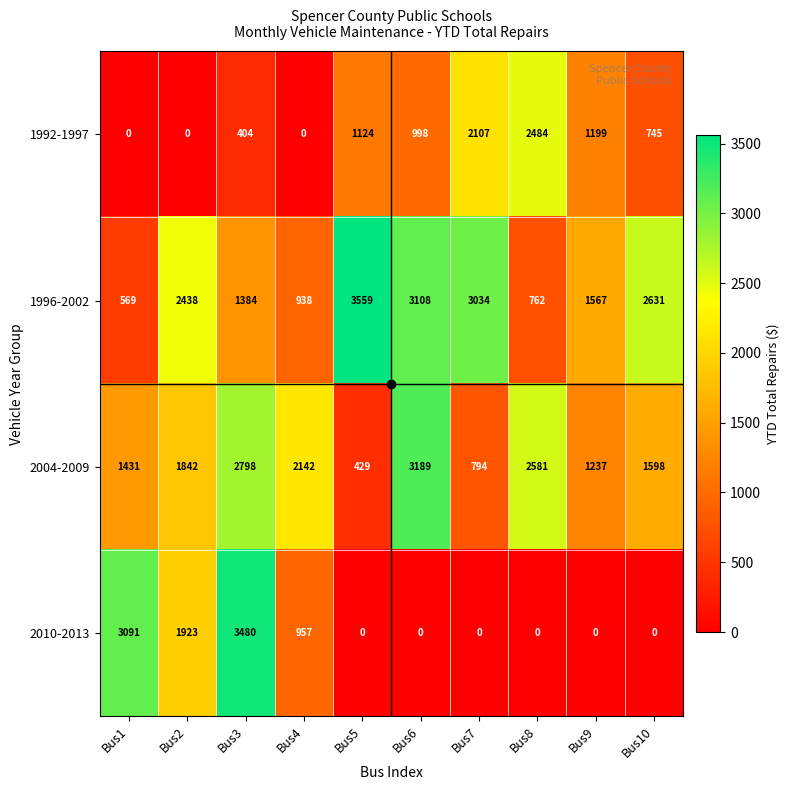

Which category has the highest value in the 2004-2009 series?

Bus6